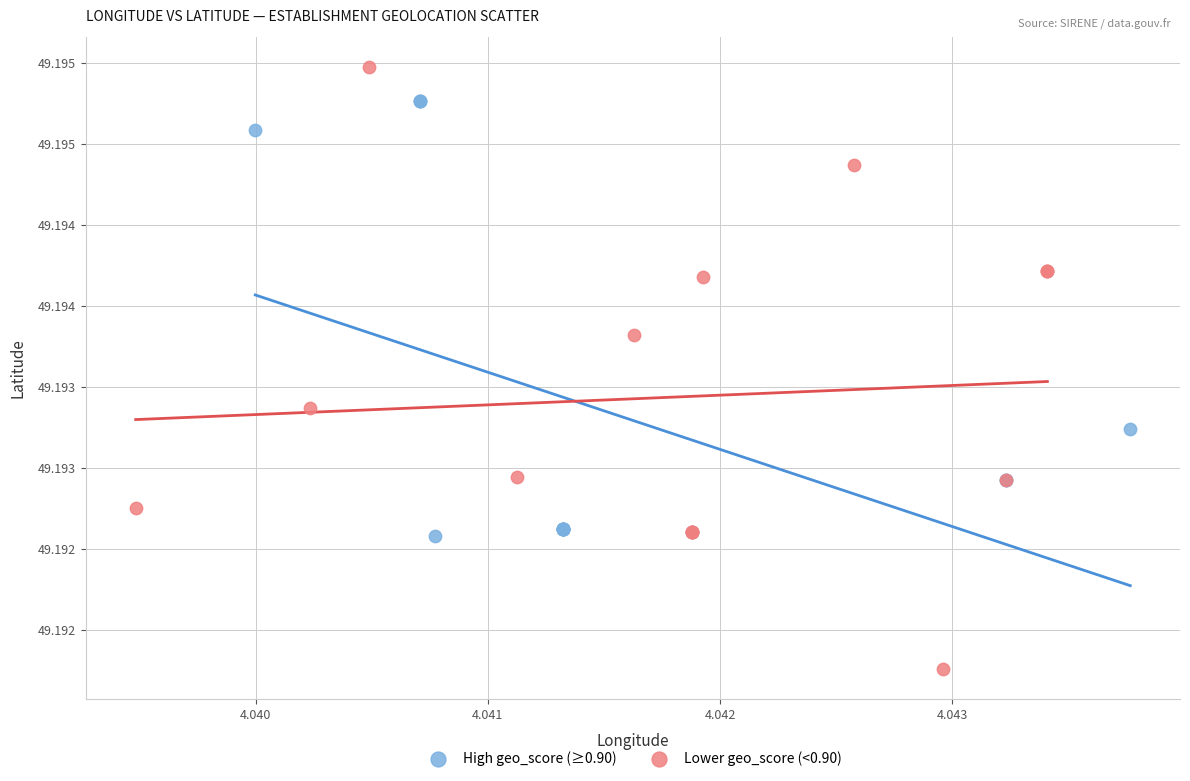

Which series contains the highest Y value?

Lower geo_score (<0.90)